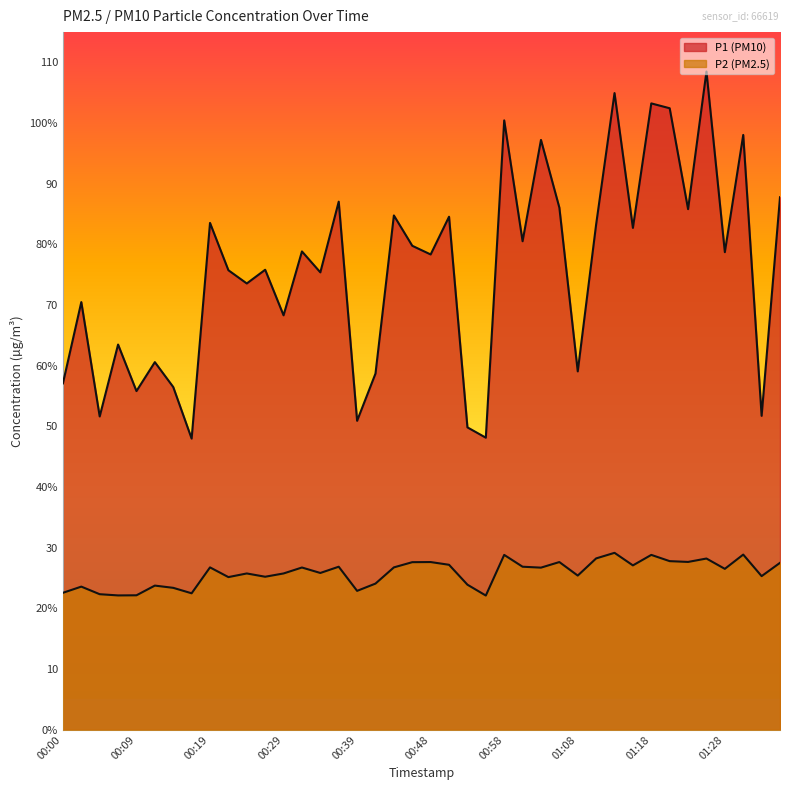

In P2, how many points are lower than both neighbors (excluding endpoints)?

13